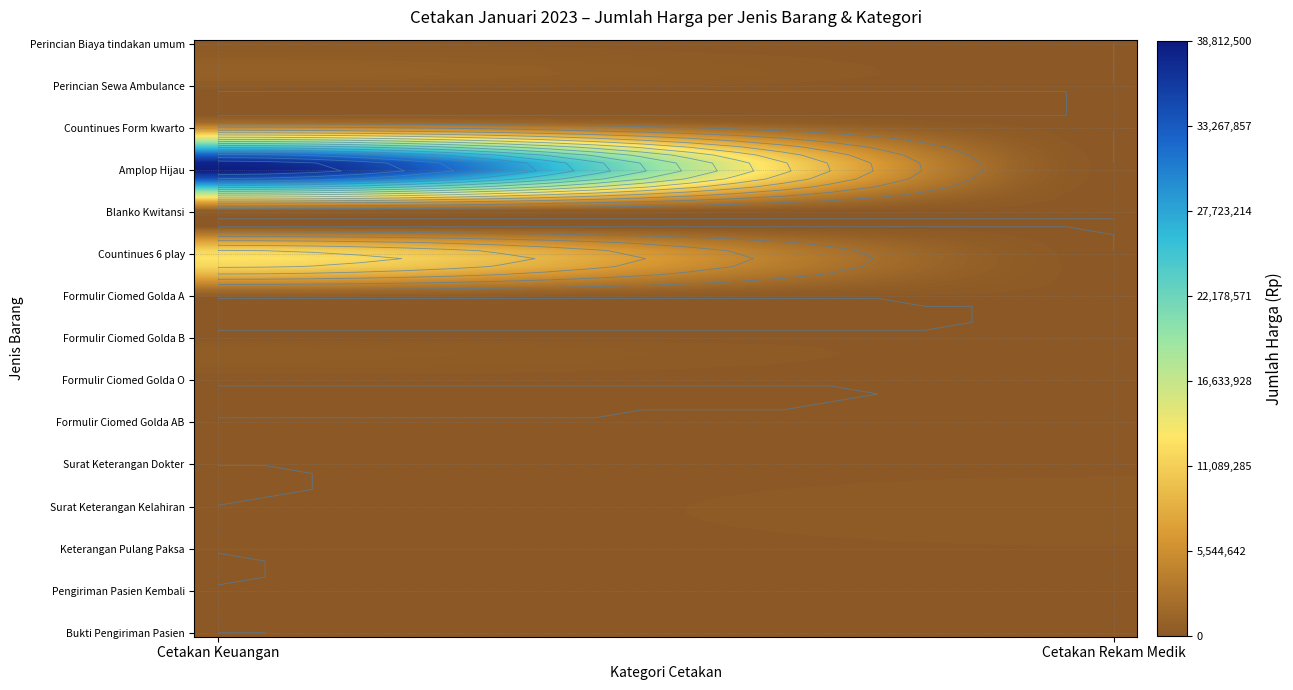

Is it true that Formulir Ciomed Golda O equals 18800 at 1?

True